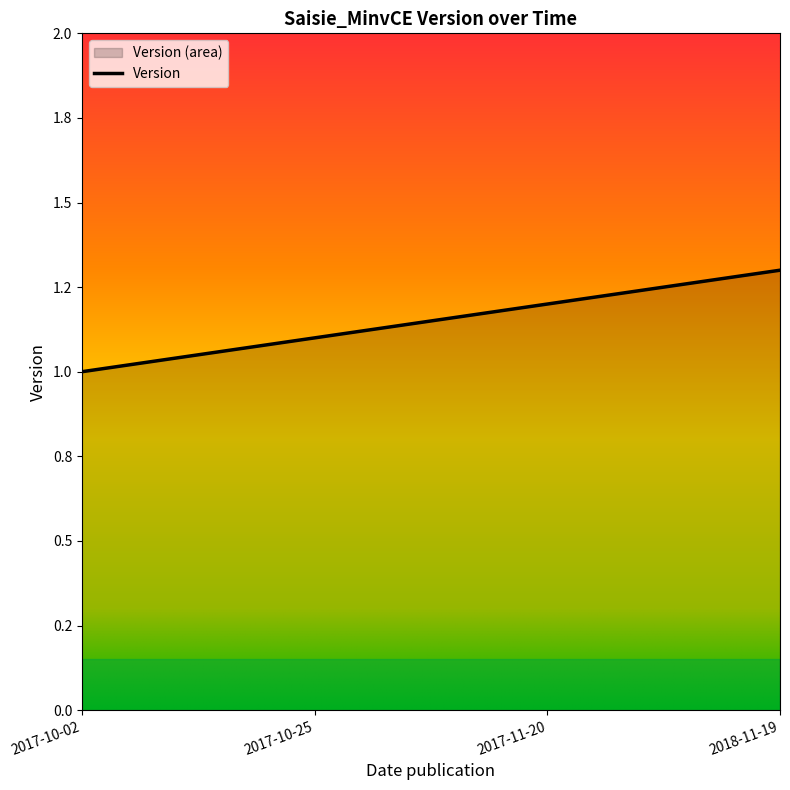

Which has a higher value, 2017-10-02 or 2017-11-20?

2017-11-20